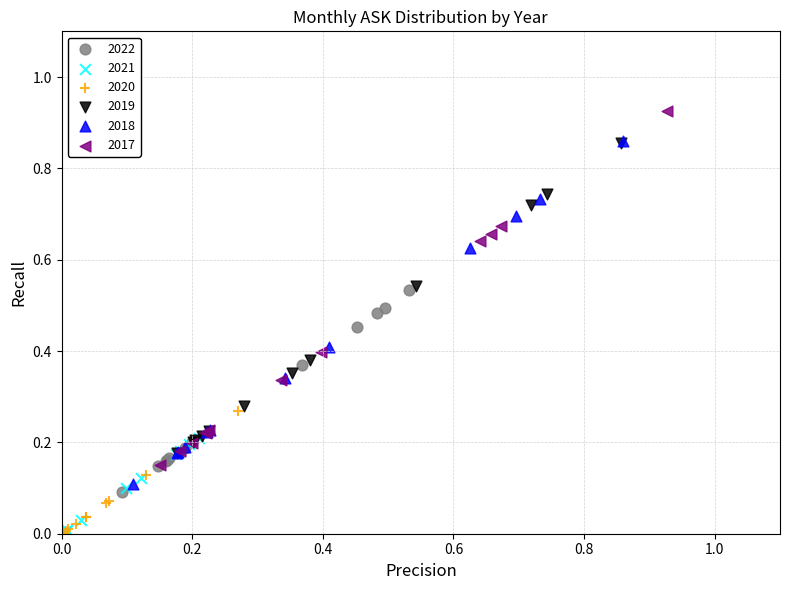

Which series reaches the maximum Y coordinate?

2017